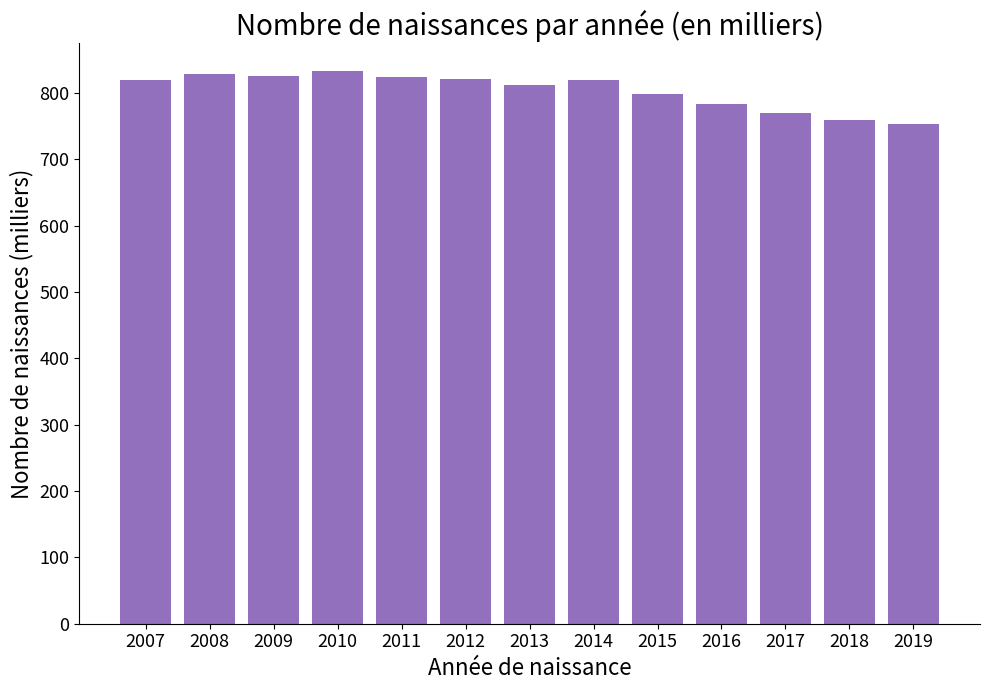

How many bars are there in total?

13